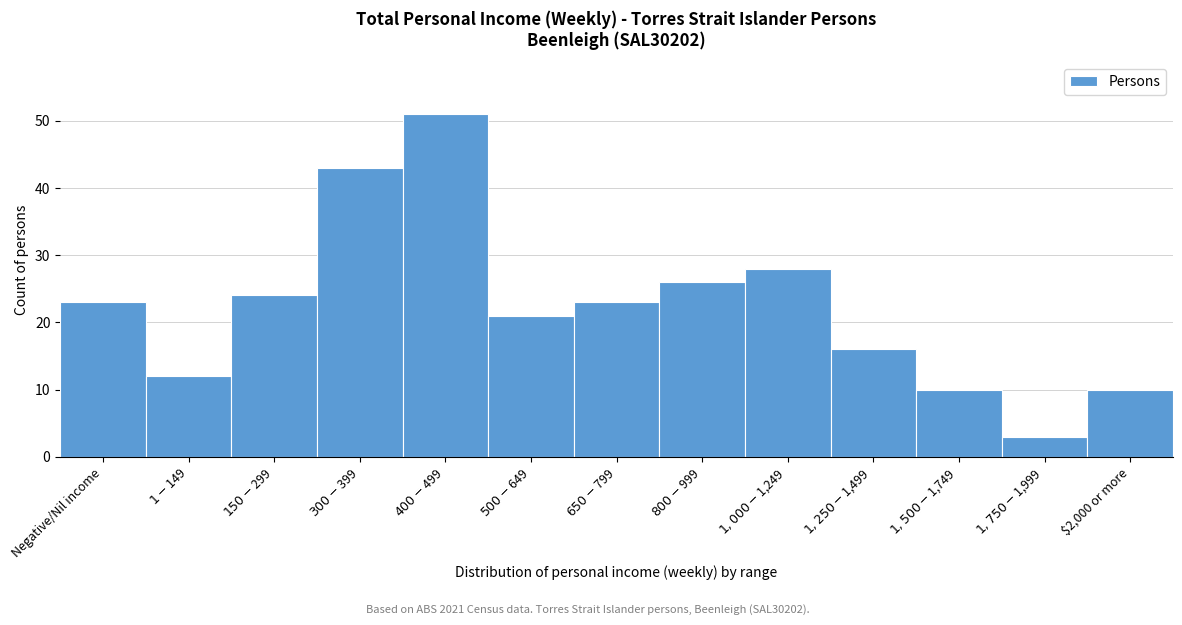

Reading left to right, transcribe all the data shown in this chart.

23	12	24	43	51	21	23	26	28	16	10	3	10